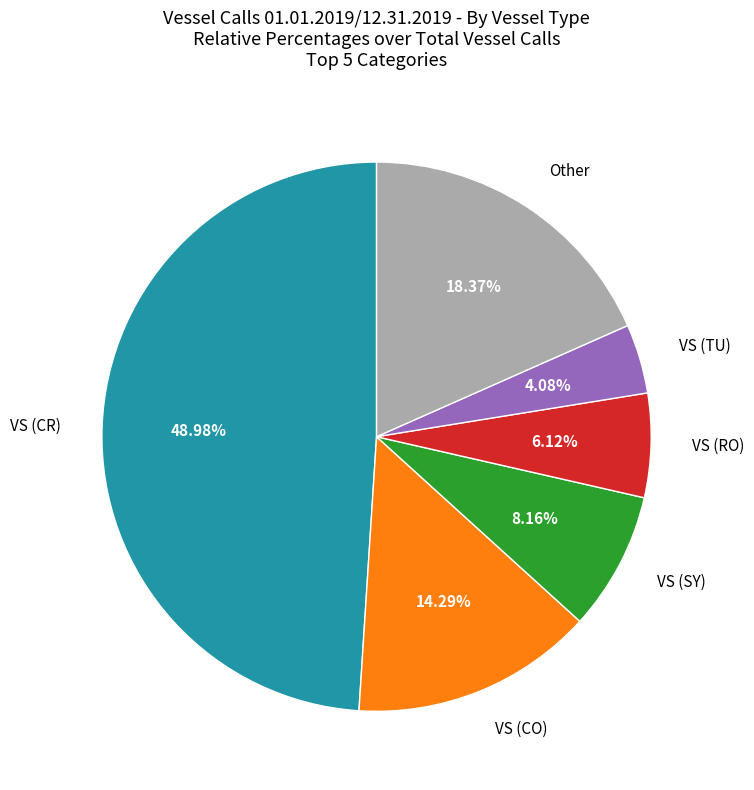

Which slice is the largest?

VS (CR)